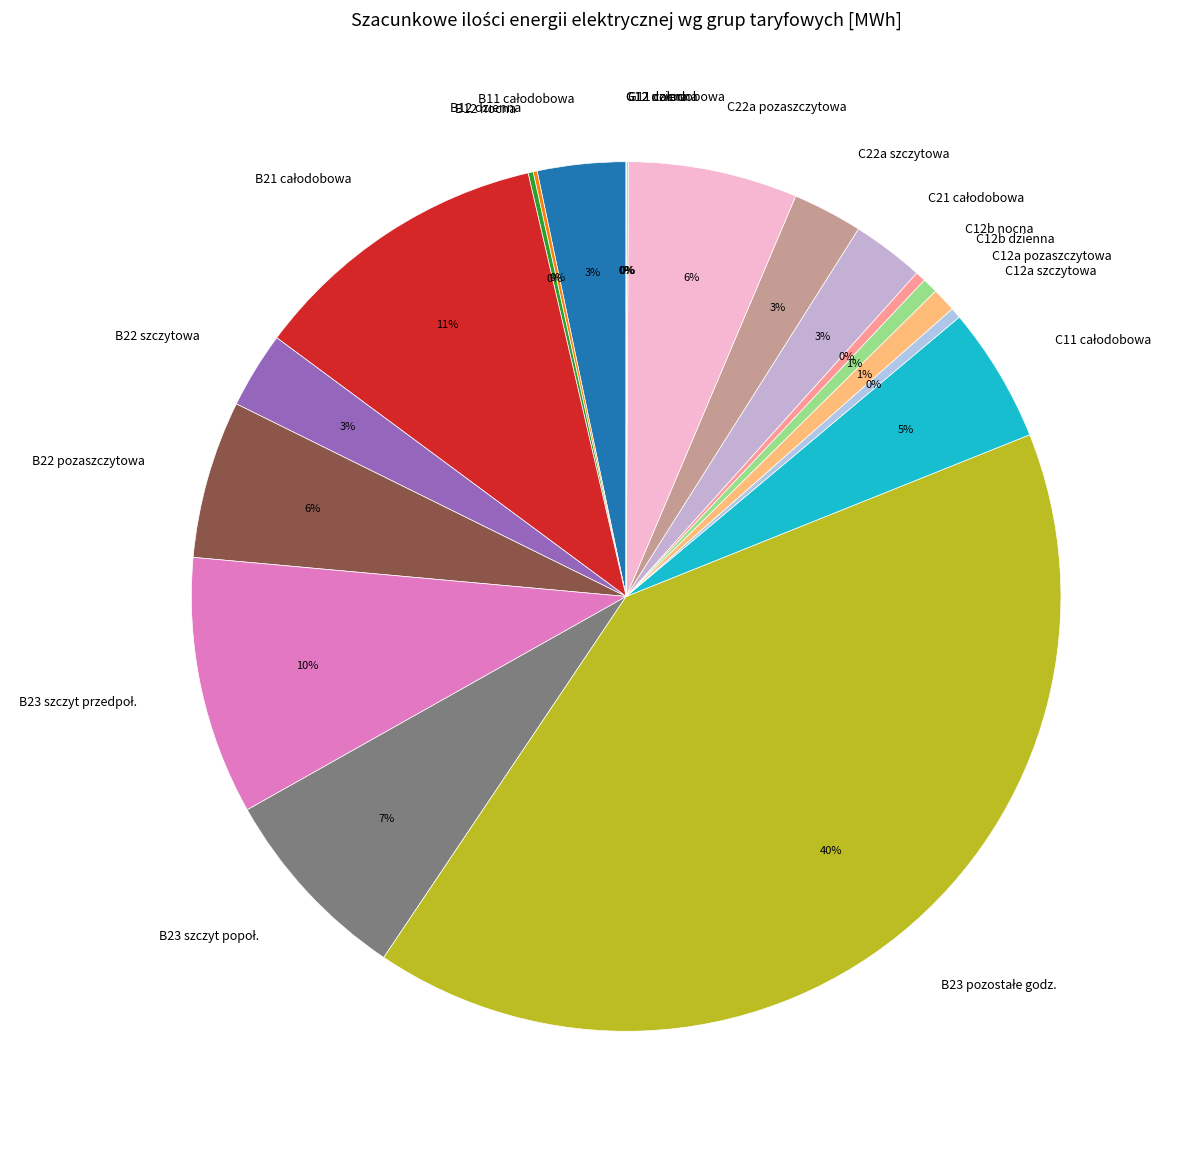

Does B22 szczytowa represent more than half of the total?

No